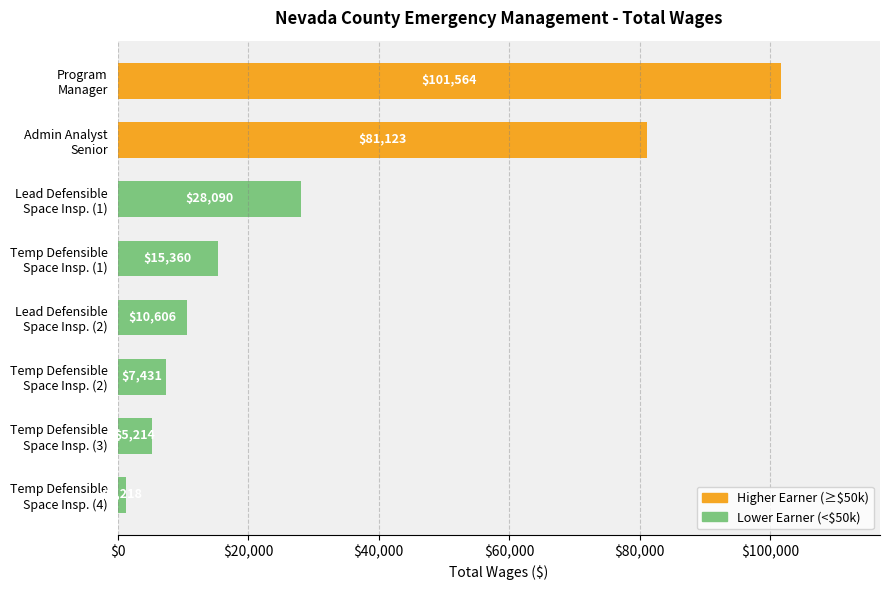

What is the average value?

31326